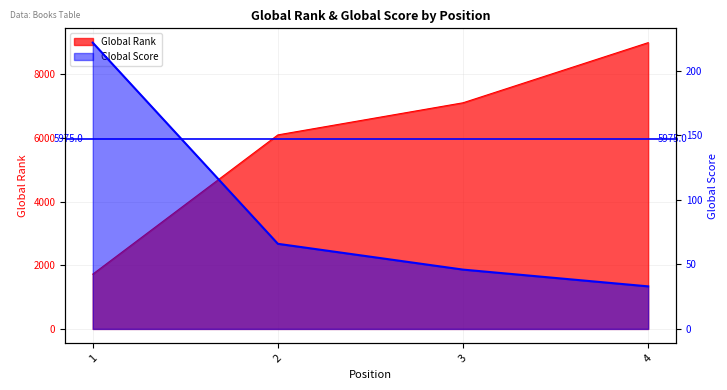

What is the value of the Global Score point at the 3rd from the left?

46